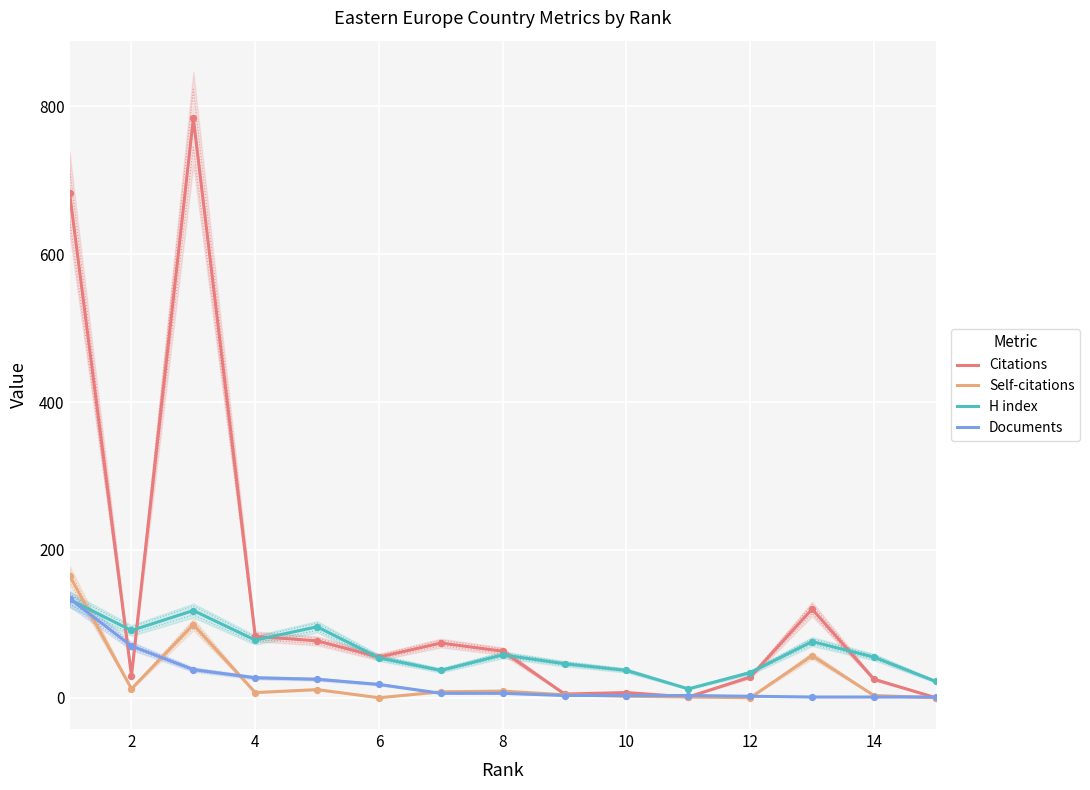

What are all the series names shown in the legend?

Citations, Self-citations, H index, Documents